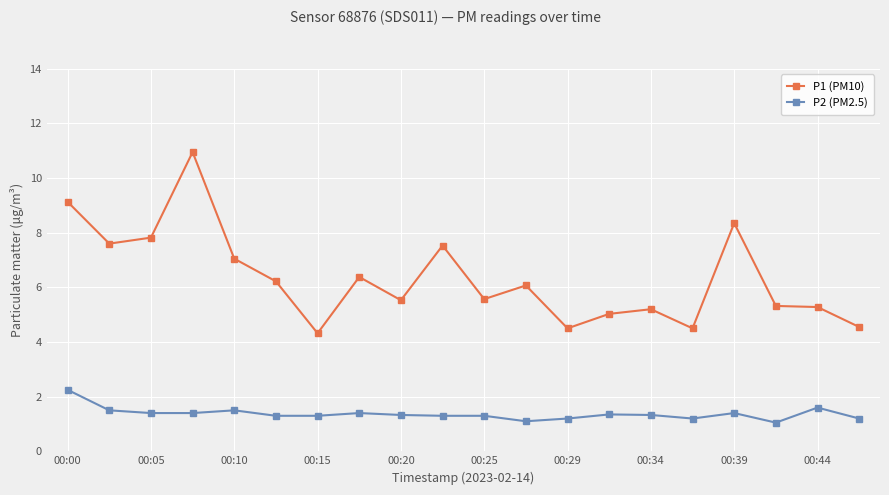

What is the sum of all P1 (PM10) values?

126.9